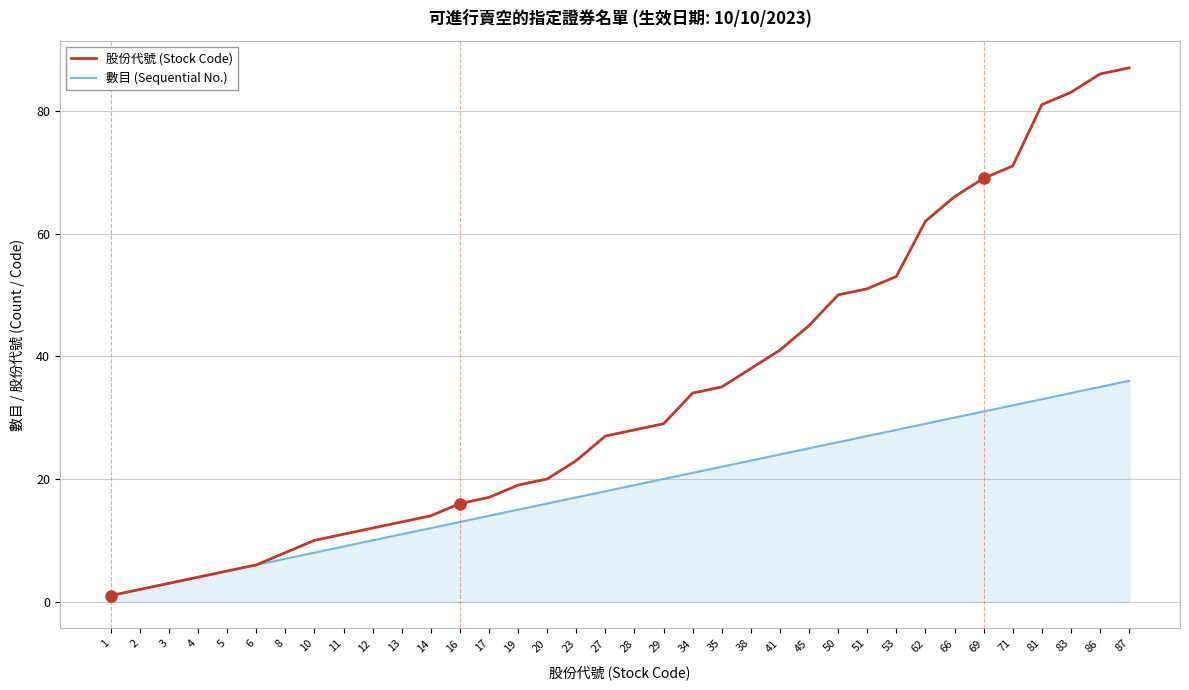

Which series changed the most between 5 and 71?

股份代號 (Stock Code)